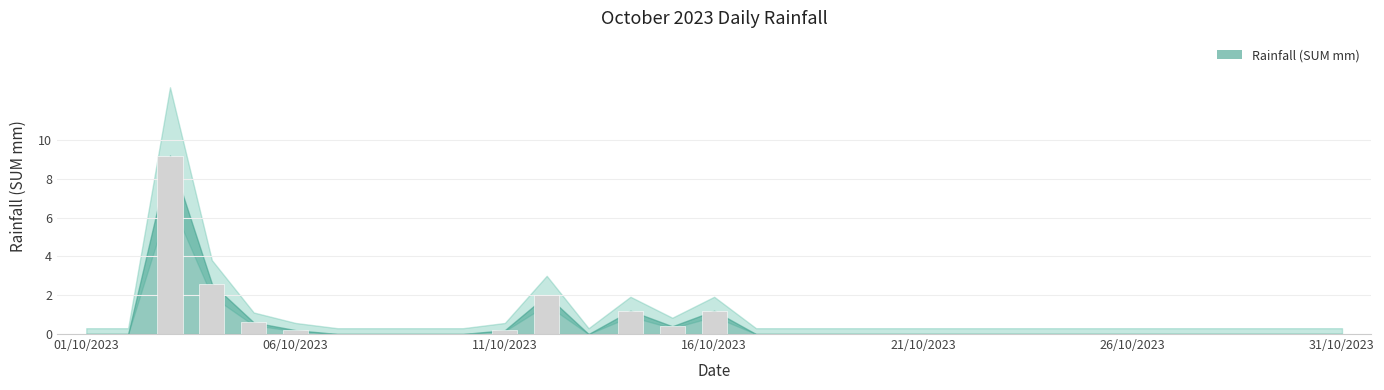

How many data points does each series have?

31